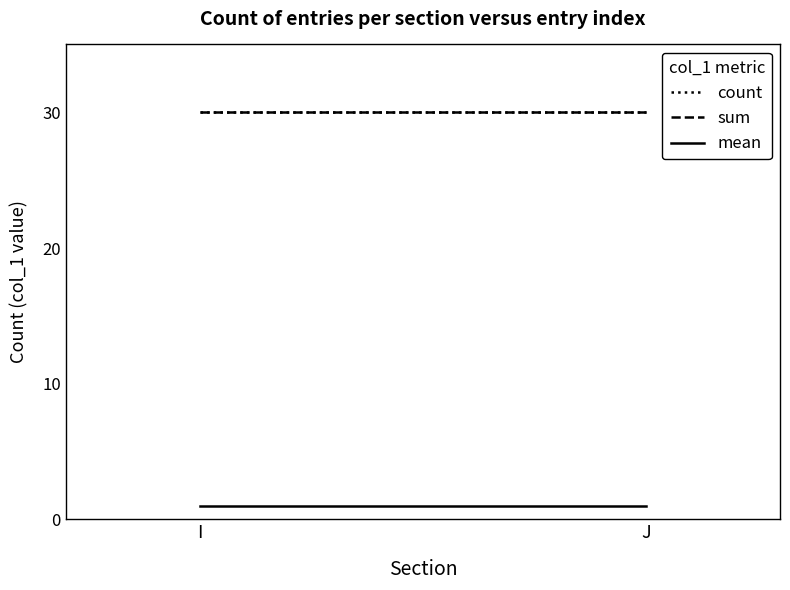

What is the value of the count point at the 1st from the left?

30